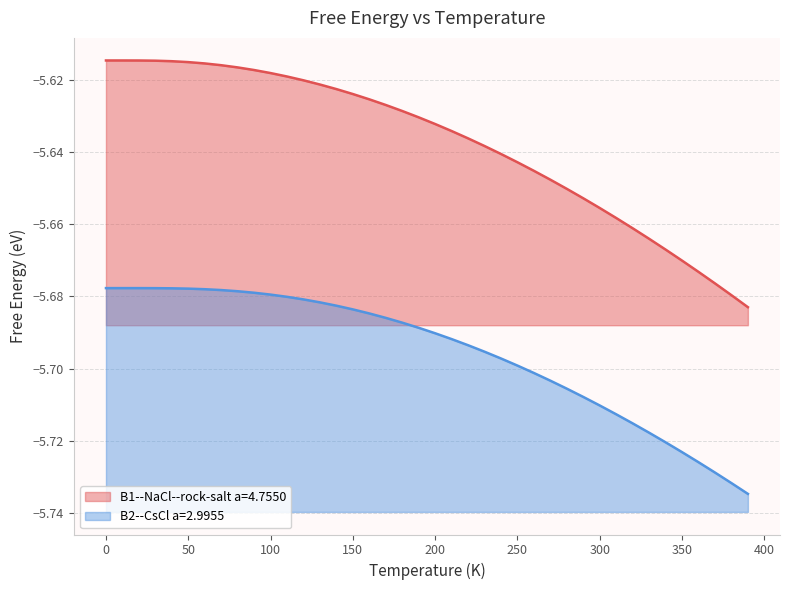

True or false: B1--NaCl--rock-salt a=4.7550 has more than 0 interior local peaks.

True